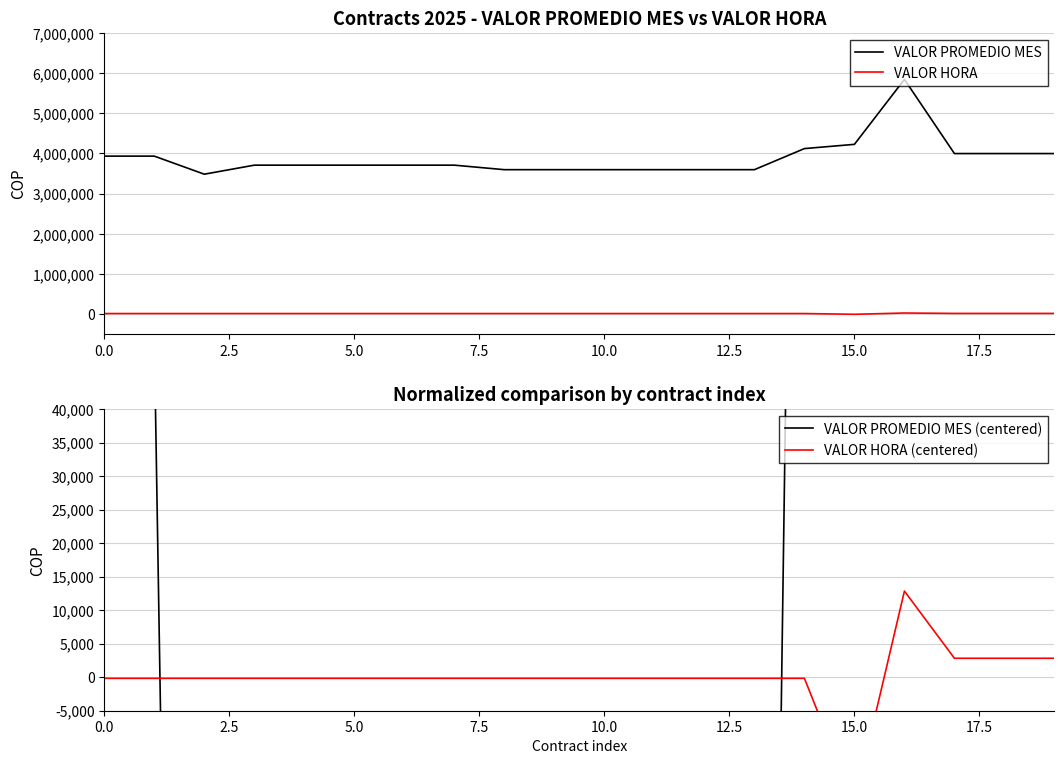

True or false: VALOR PROMEDIO MES has more than 1 interior local peaks.

False